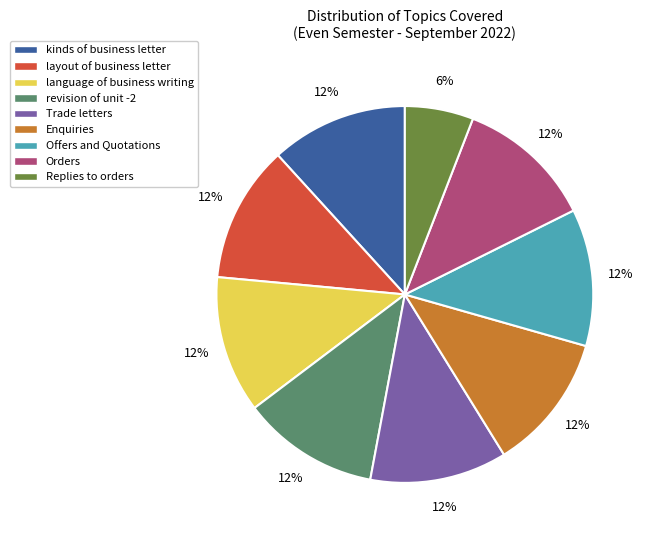

To the nearest percent, what is the average slice percentage?

11%